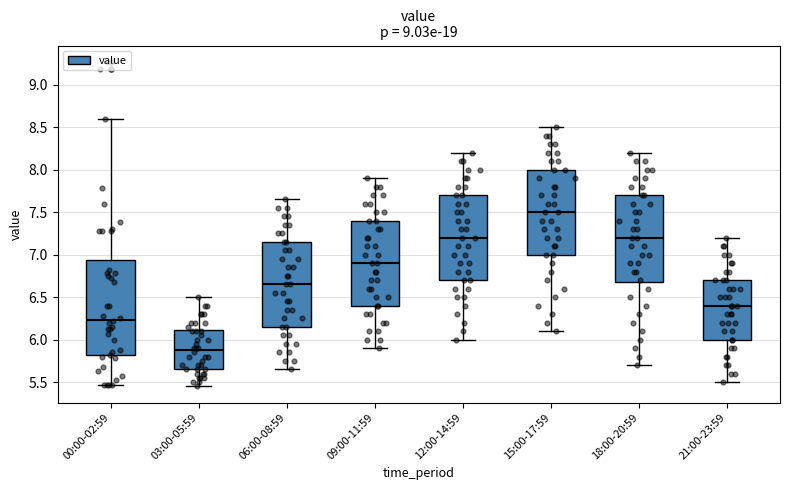

Reading left to right, transcribe this box plot: for each box, give where its median line is, the range the box spans, and where its two whiskers end, as read against the y-axis. The values are not printed on the chart, so give them approximately, as read against the axis.

00:00-02:59: median 6.25, box 5.80 to 6.95, whiskers 5.45 to 8.60
03:00-05:59: median 5.90, box 5.65 to 6.10, whiskers 5.45 to 6.50
06:00-08:59: median 6.65, box 6.15 to 7.15, whiskers 5.65 to 7.65
09:00-11:59: median 6.90, box 6.40 to 7.40, whiskers 5.90 to 7.90
12:00-14:59: median 7.20, box 6.70 to 7.70, whiskers 6.00 to 8.20
15:00-17:59: median 7.50, box 7.00 to 8.00, whiskers 6.10 to 8.50
18:00-20:59: median 7.20, box 6.70 to 7.70, whiskers 5.70 to 8.20
21:00-23:59: median 6.40, box 6.00 to 6.70, whiskers 5.50 to 7.20